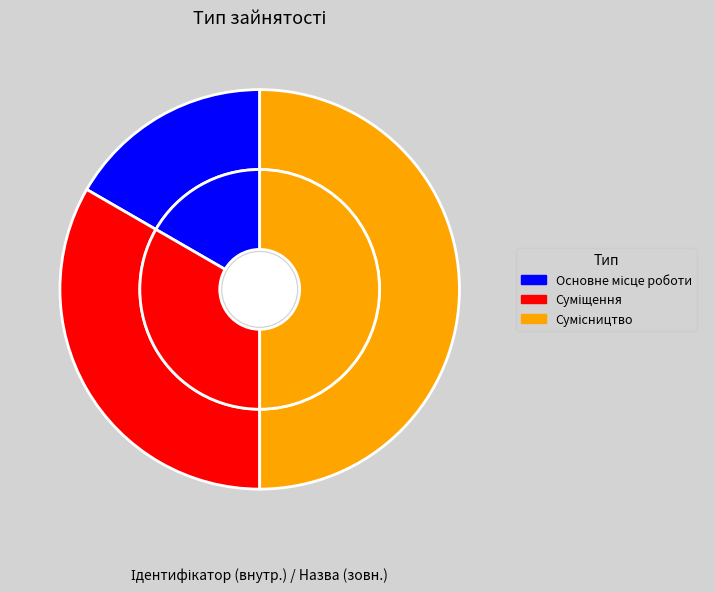

Is there any slice that represents more than half of the pie?

No